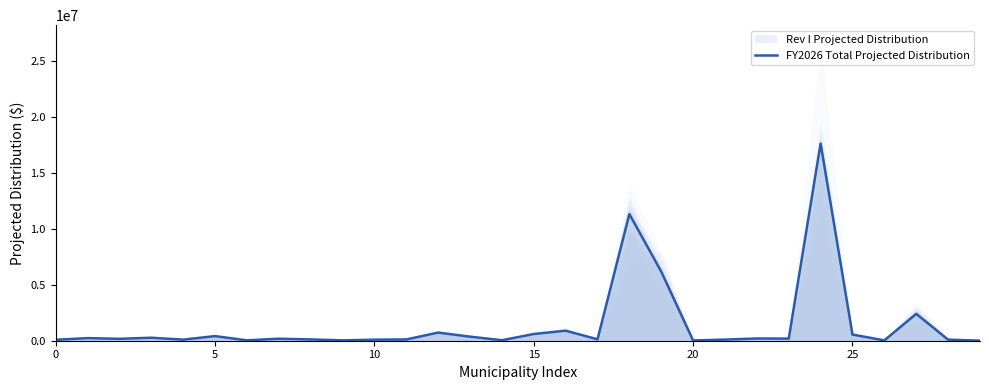

Where does the data first go above 179812?

5